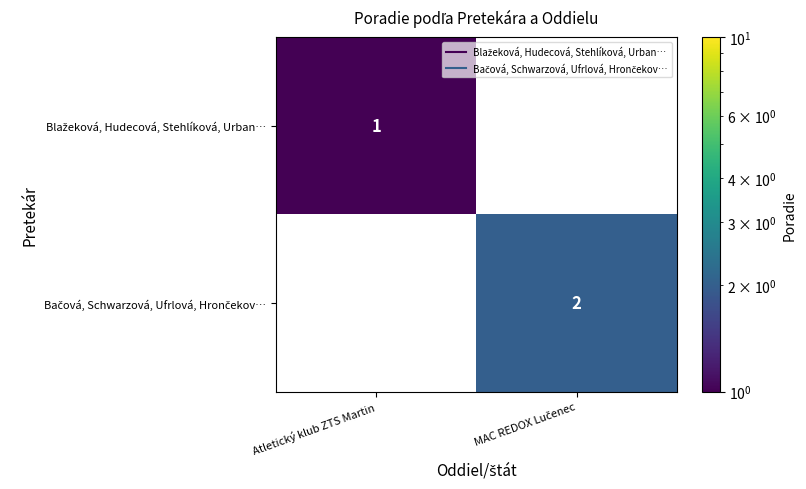

List the series in order of their peak value, lowest first.

Blažeková, Hudecová, Stehlíková, Urban…, Bačová, Schwarzová, Ufrlová, Hrončekov…